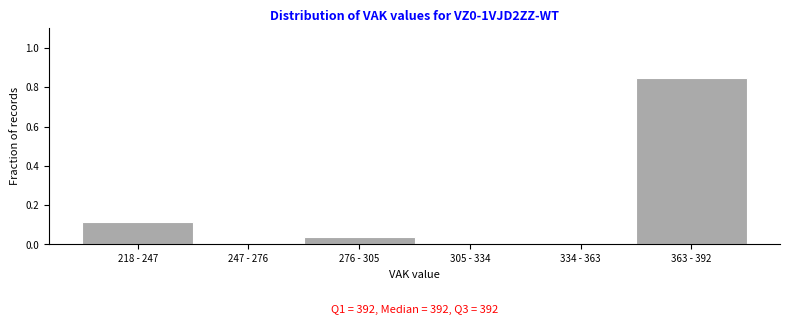

Which label corresponds to the largest value in the chart?

363 - 392